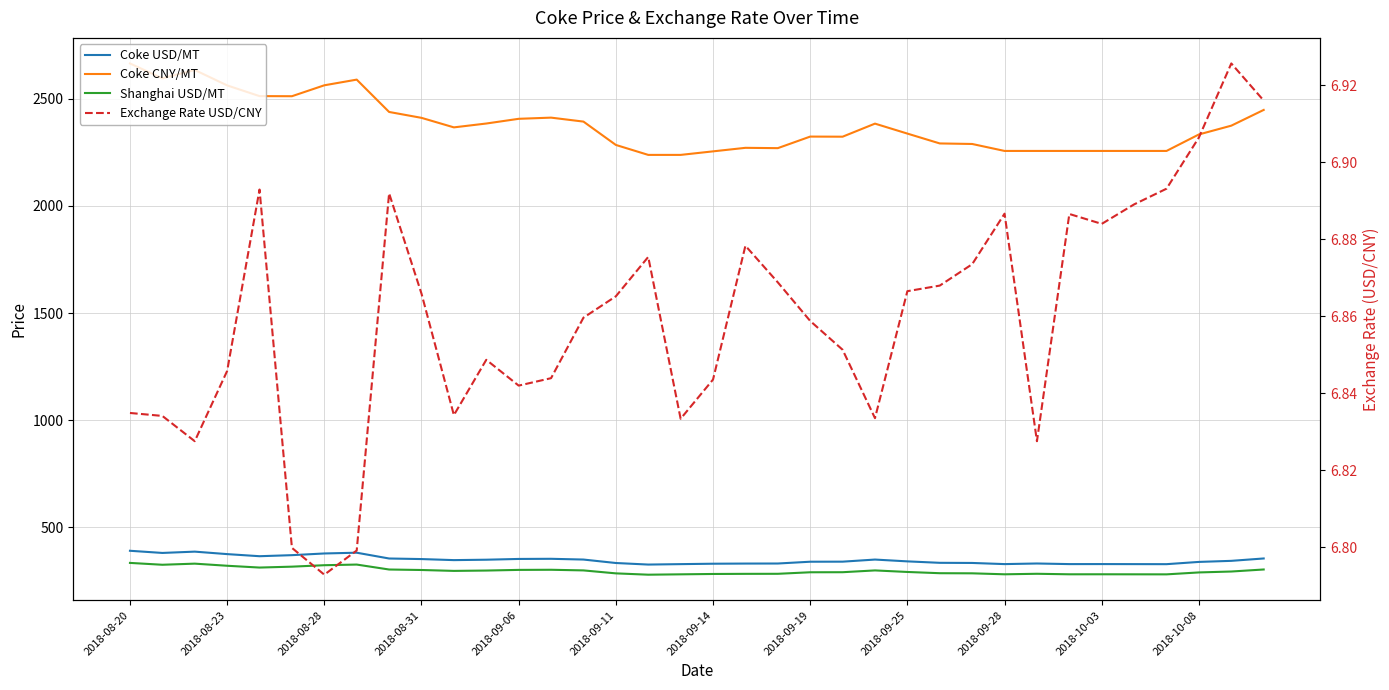

The value of Exchange Rate USD/CNY at 17 is 6.8. True or false?

True